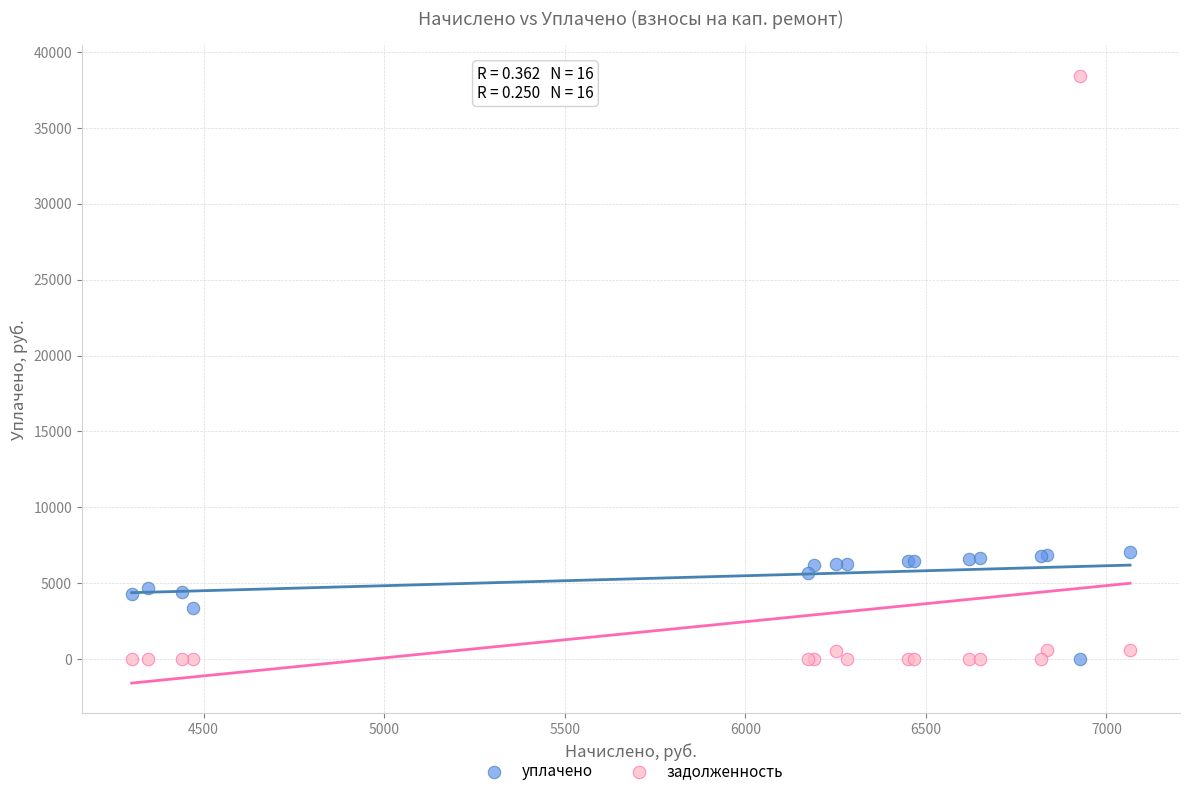

Which series has the widest spread of Y values?

задолженность